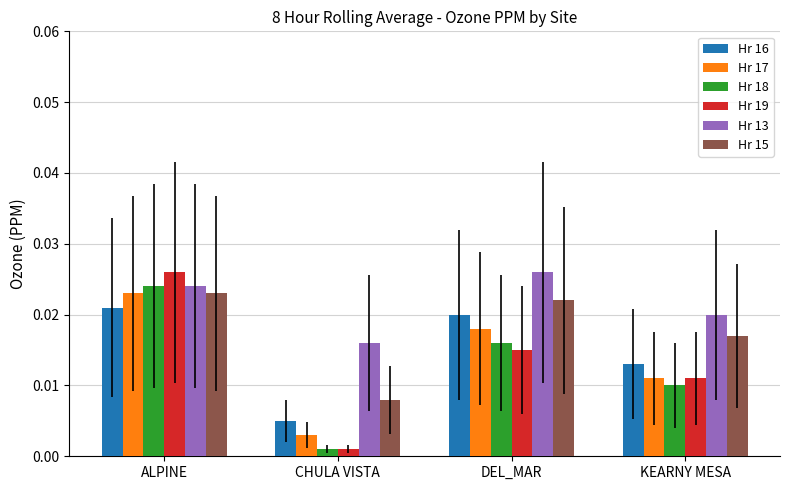

At which label is Hr 13 closest to 0?

CHULA VISTA